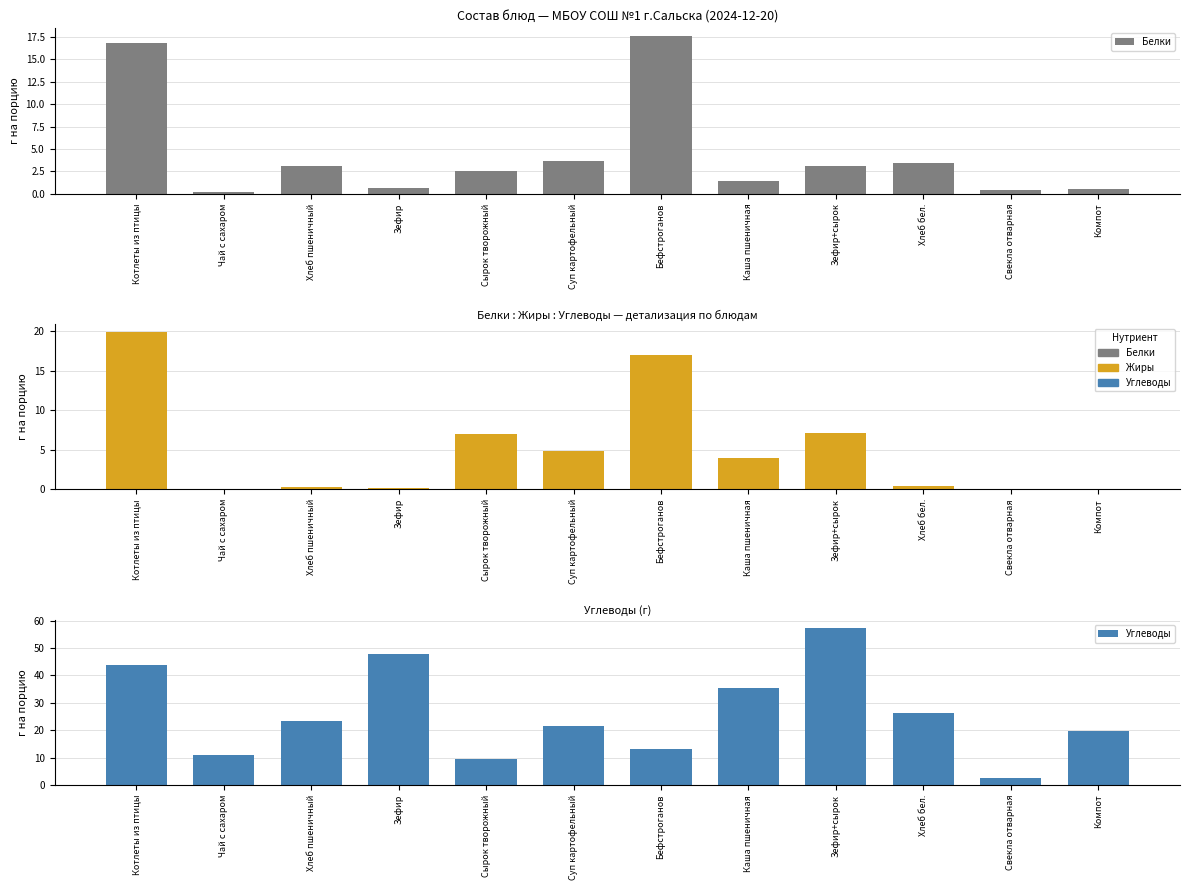

What is the label of the 12th bar from the right?

Котлеты из птицы